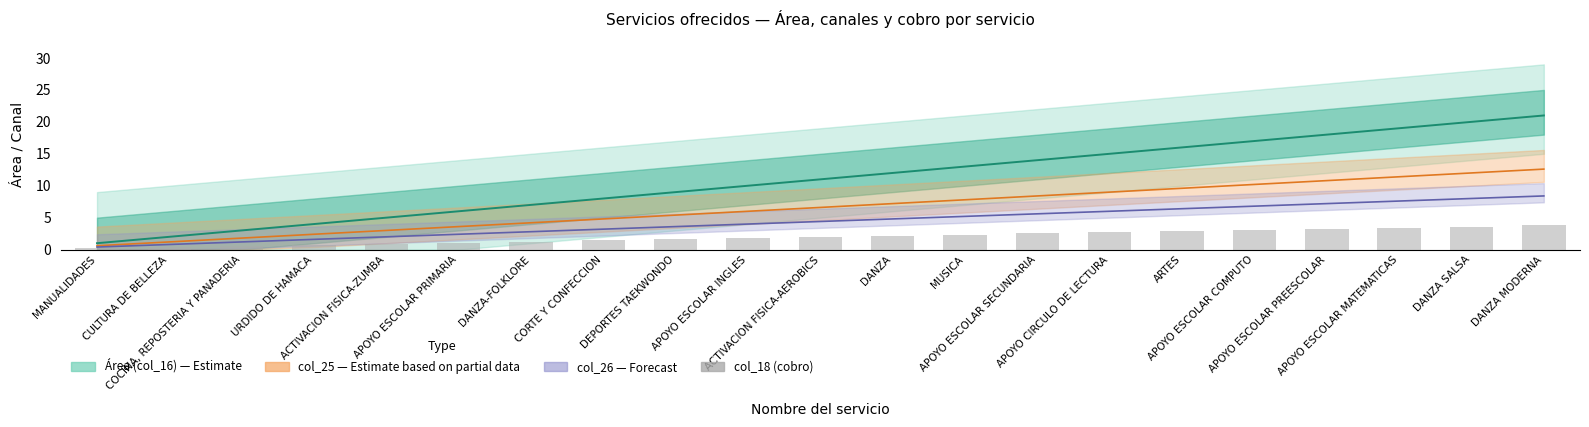

Is it true that the value at ACTIVACION FISICA-AEROBICS is 2.8?

False